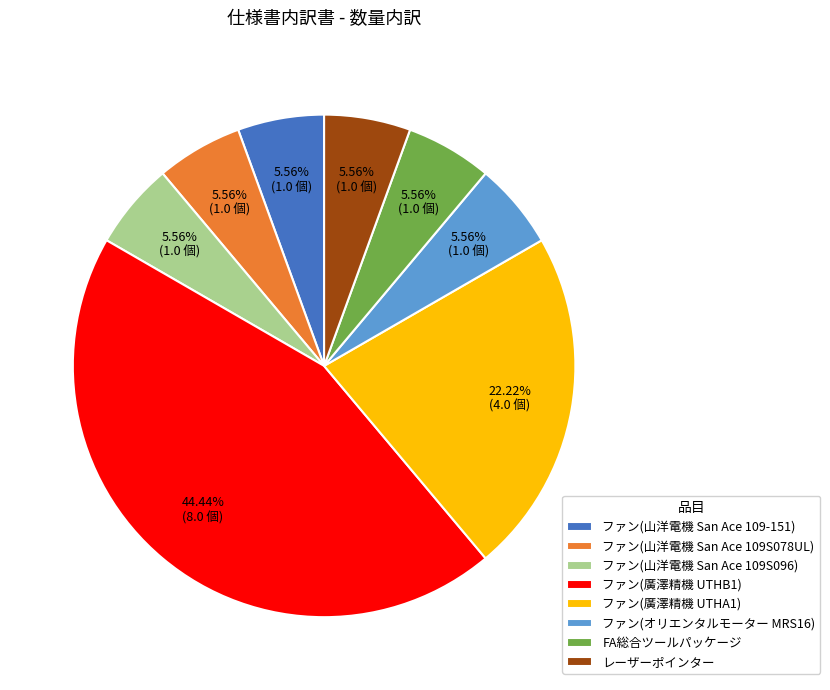

How many slices are in this pie chart?

8